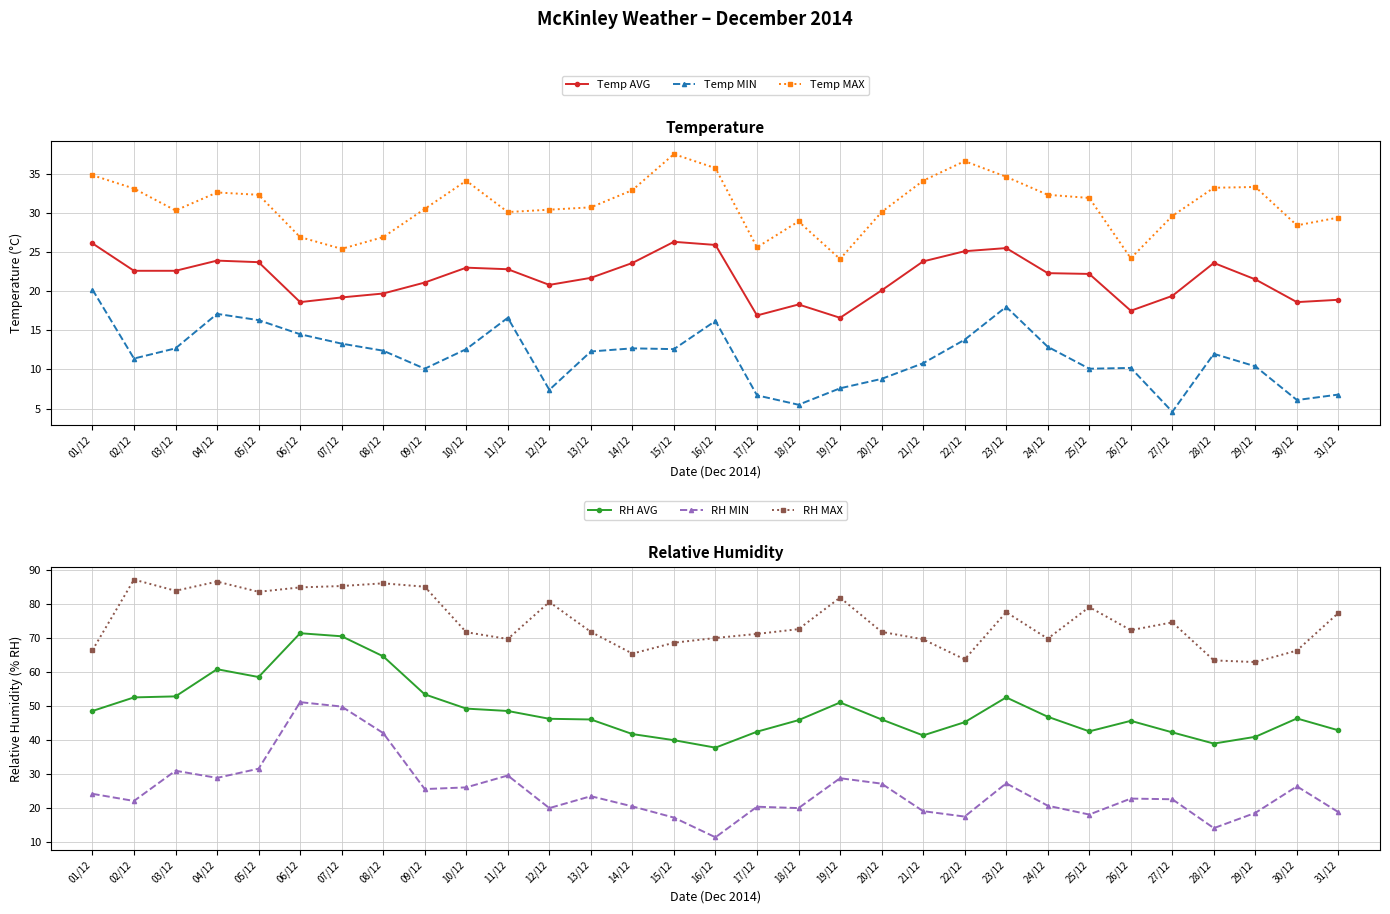

What is the smallest value displayed?

4.6